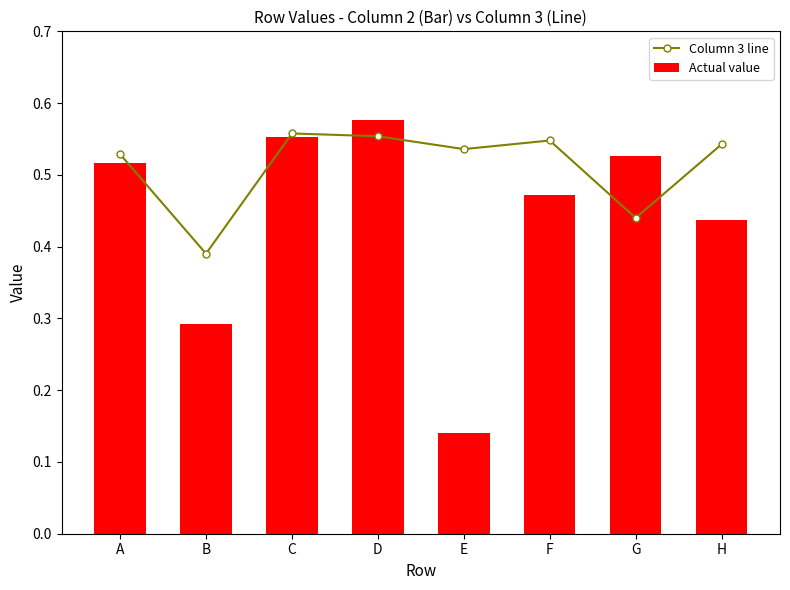

Reading left to right, list all the values displayed in this chart.

Column 3 line: A=0.5	B=0.4	C=0.6	D=0.6	E=0.5	F=0.5	G=0.4	H=0.5
Actual value: A=0.5	B=0.3	C=0.6	D=0.6	E=0.1	F=0.5	G=0.5	H=0.4